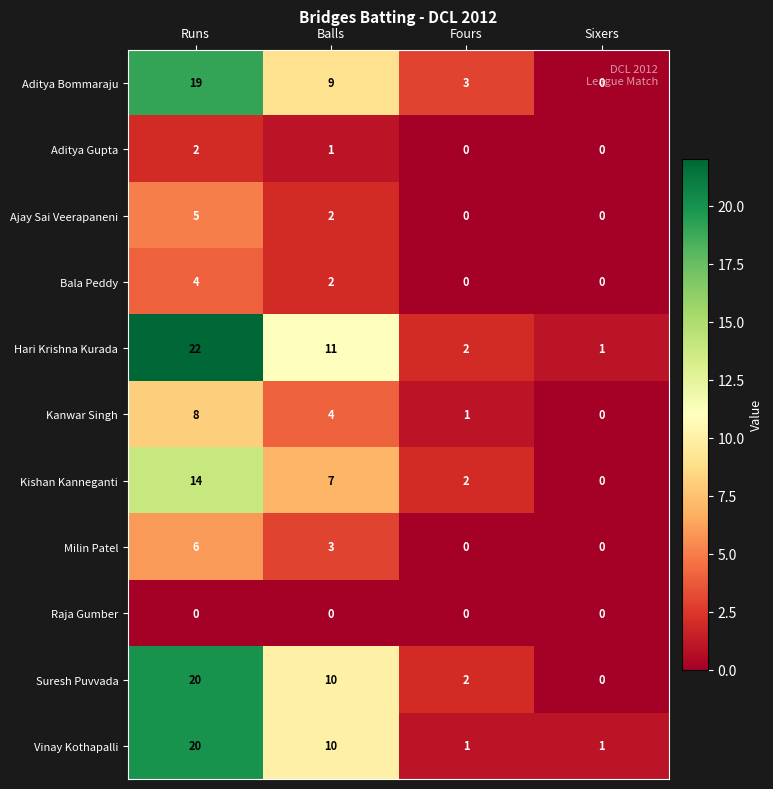

Count the Suresh Puvvada values in the range 2 to 20.

3